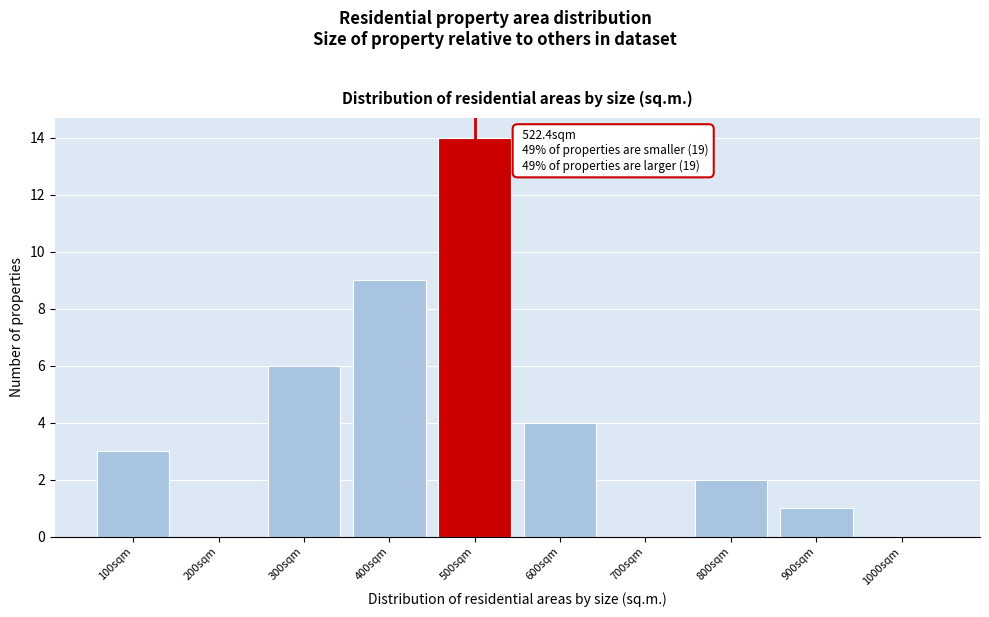

Reading left to right, what are all the values shown in this chart?

100sqm=3	200sqm=0	300sqm=6	400sqm=9	500sqm=14	600sqm=4	700sqm=0	800sqm=2	900sqm=1	1000sqm=0